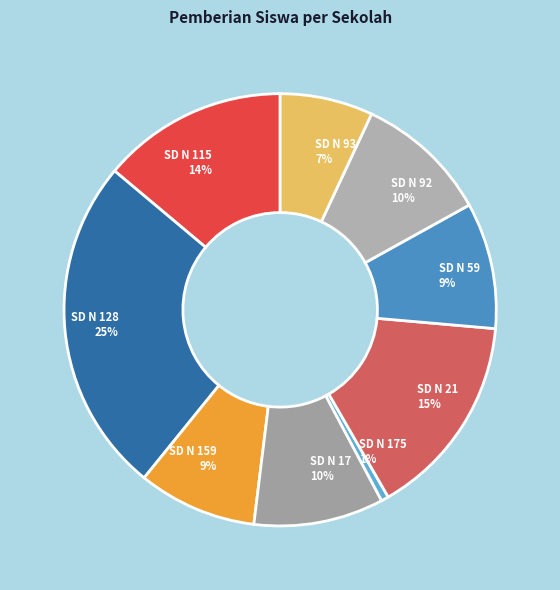

Do SD N 128 and SD N 59 together represent more than half of the pie?

No